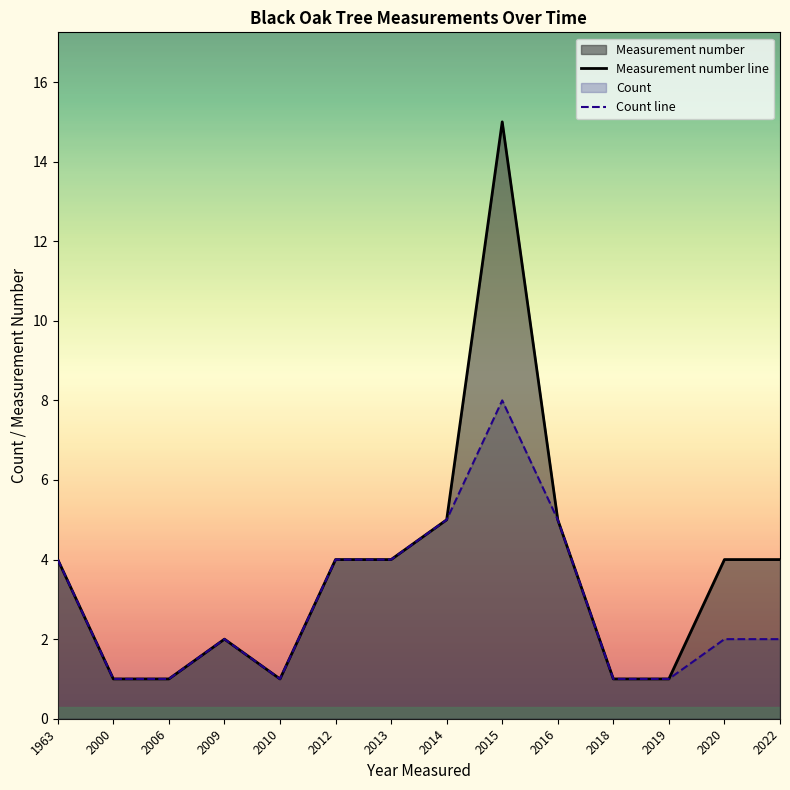

What is the difference between the second highest and second lowest values in the Measurement number line series?

4